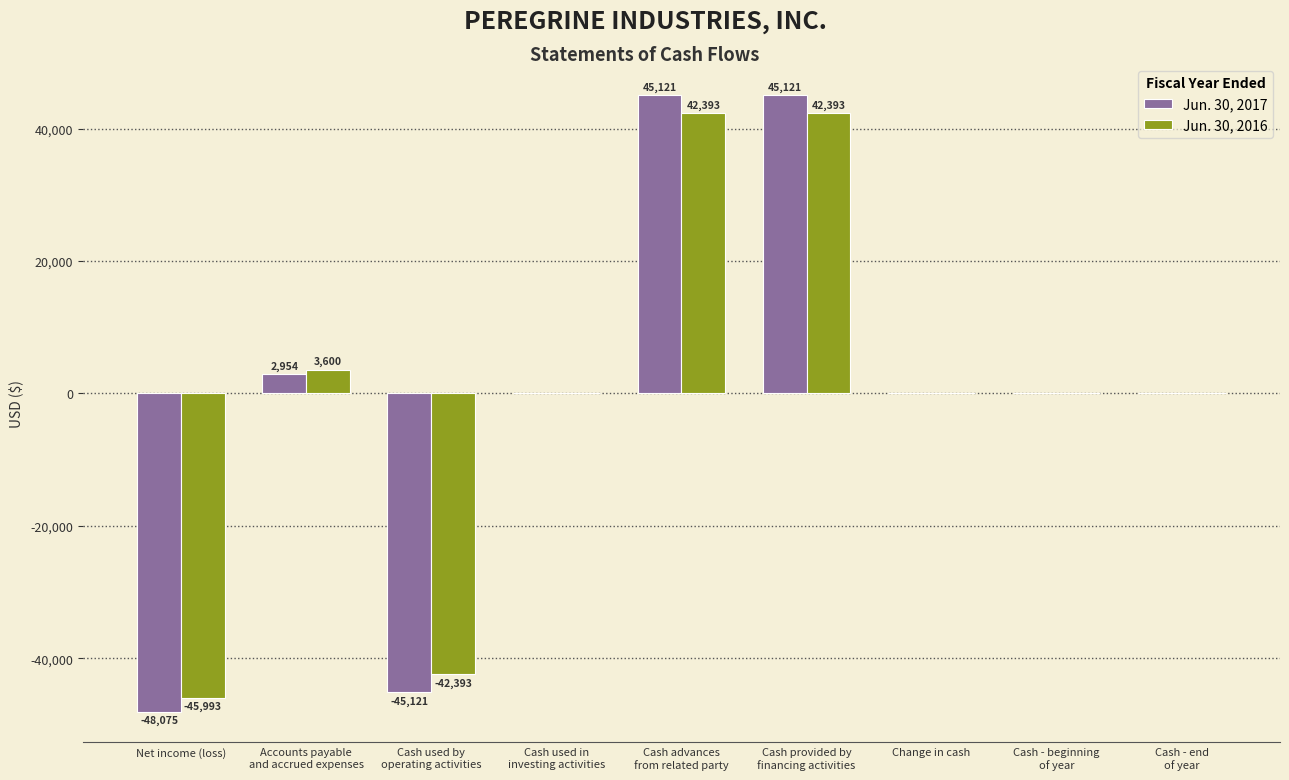

What is the maximum value shown in the chart?

45121